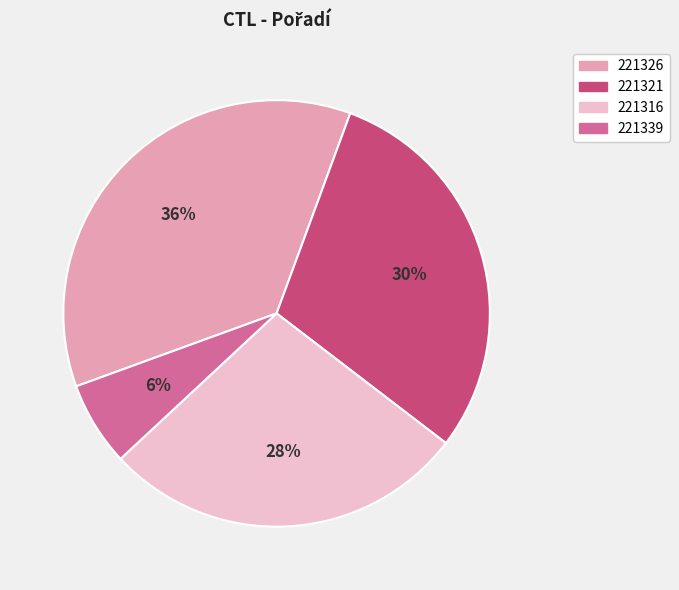

Is the sum of 221326 and 221339 greater than half?

No